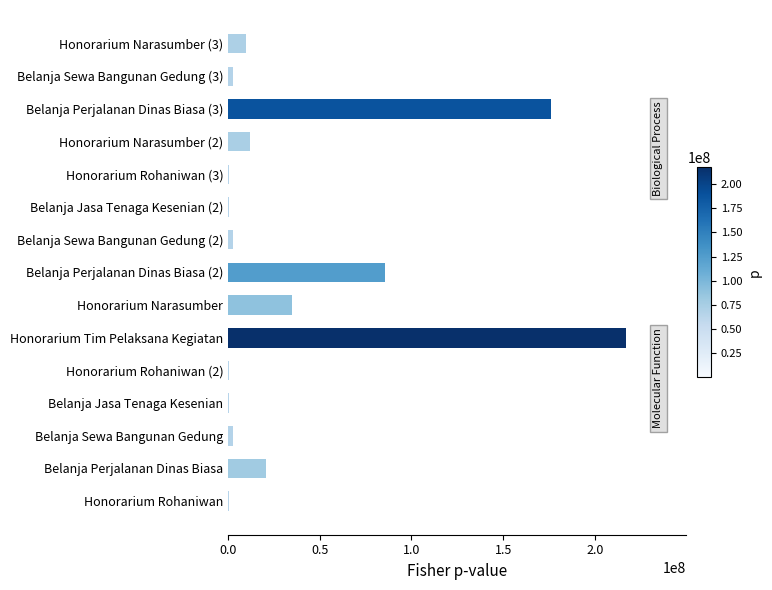

How many data points does each series have?

15